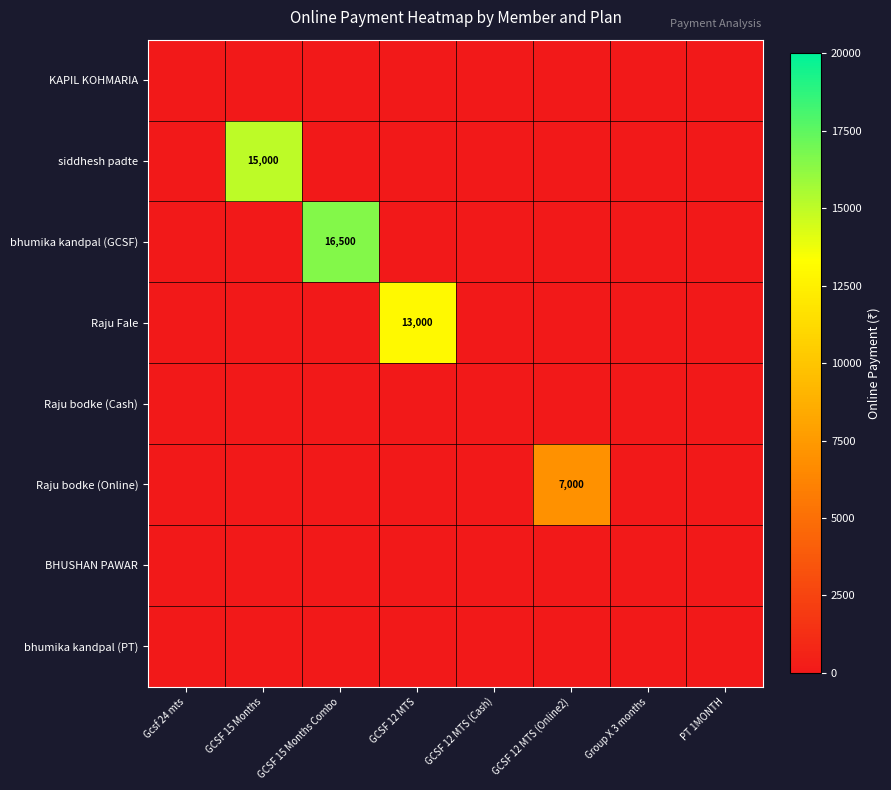

What is the highest value of the Raju Fale series?

13000